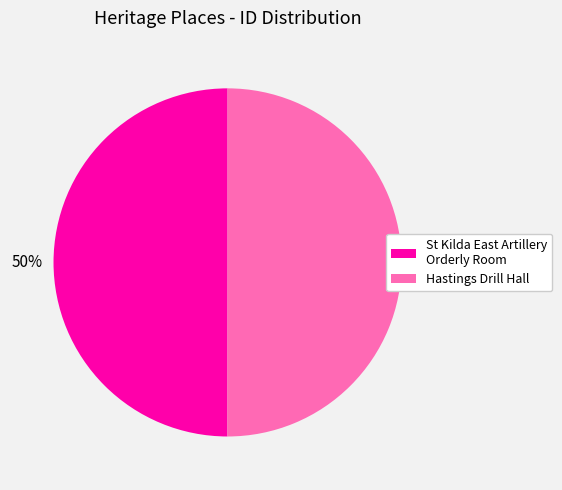

True or false: St Kilda East Artillery Orderly Room accounts for 41% of the total.

False